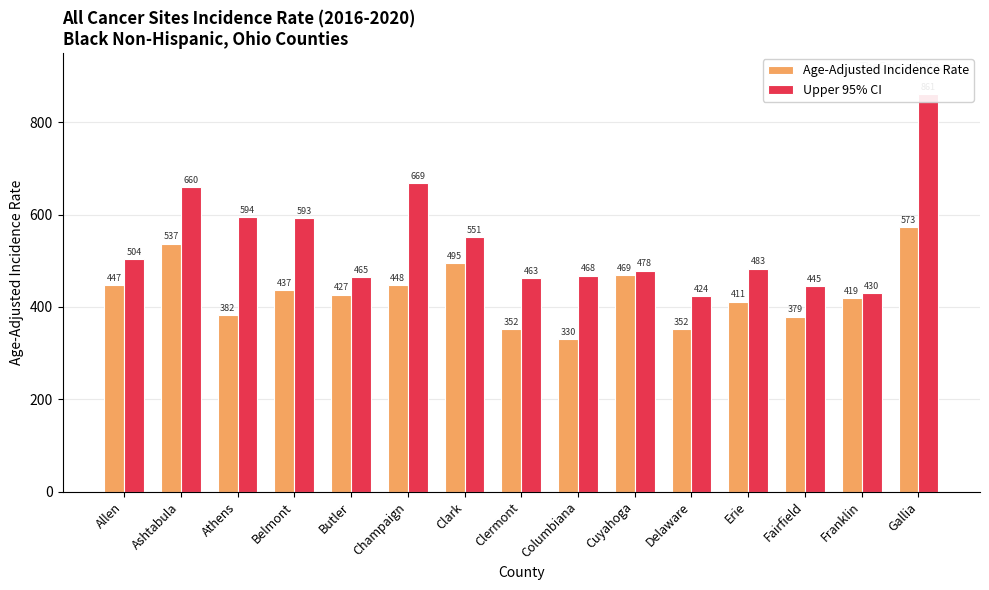

Reading left to right, transcribe all the data shown in this chart.

Age-Adjusted Incidence Rate: 447.4	536.9	382.2	437.0	426.9	447.7	495.0	352.3	330.4	468.9	352.4	411.3	378.7	418.8	572.9
Upper 95% CI: 503.5	659.9	593.9	592.8	464.6	668.9	550.9	462.9	468.0	478.4	423.5	483.3	444.8	430.5	860.7